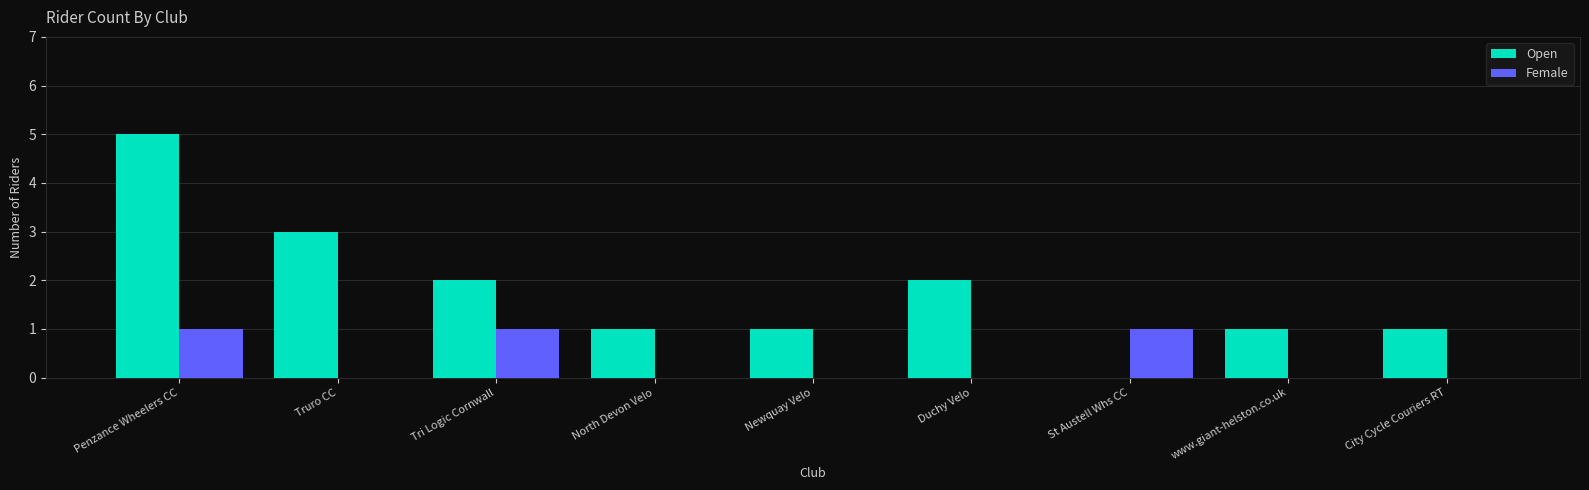

Which series has the largest total across all categories?

Open